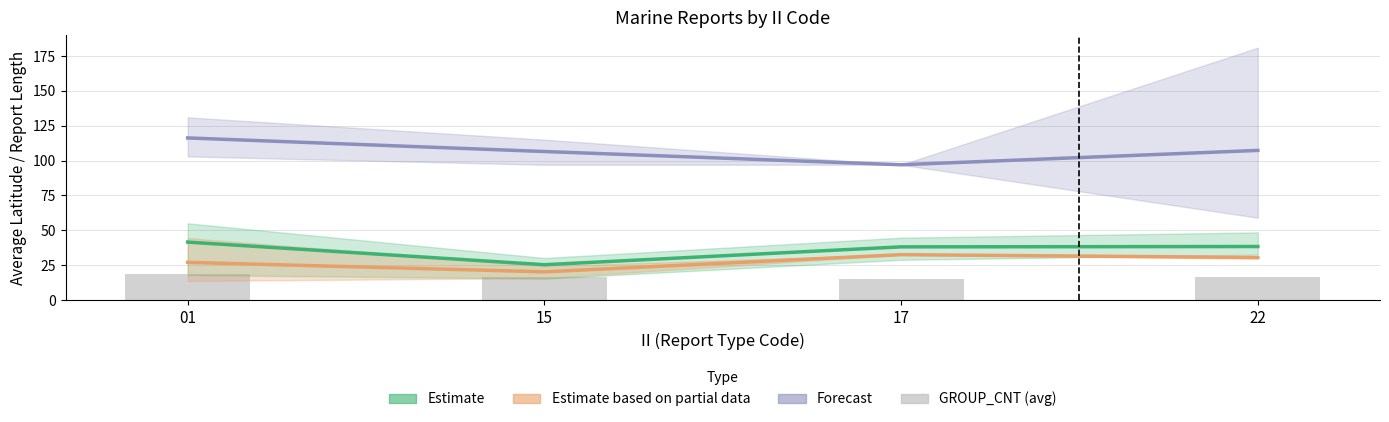

What is the value of the Forecast (avg RPT_LEN ± range) bar at the 2nd from the left?

106.5